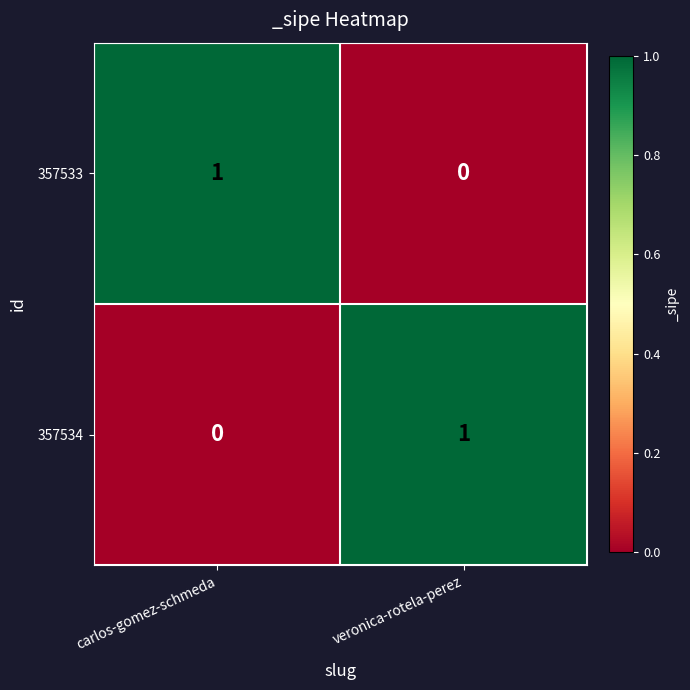

Is it true that 357533 equals 1 at carlos-gomez-schmeda?

True